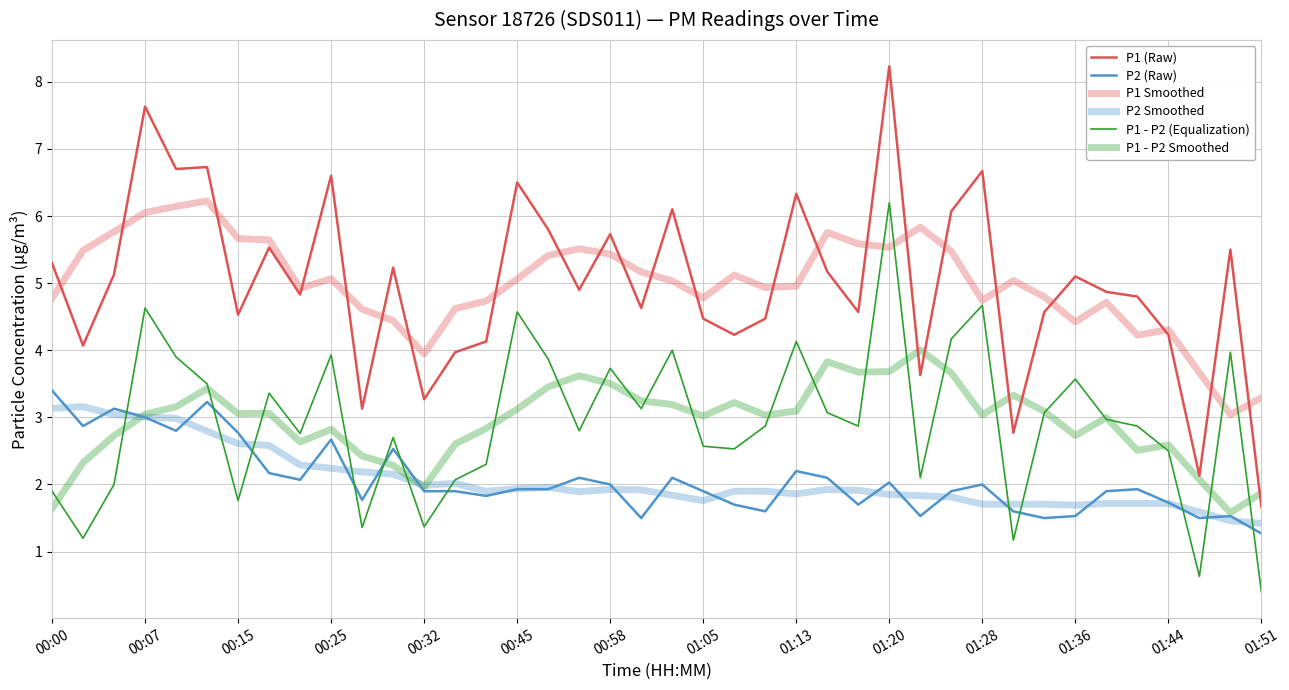

What is the sum of all P1 - P2 (Equalization) values?

117.2